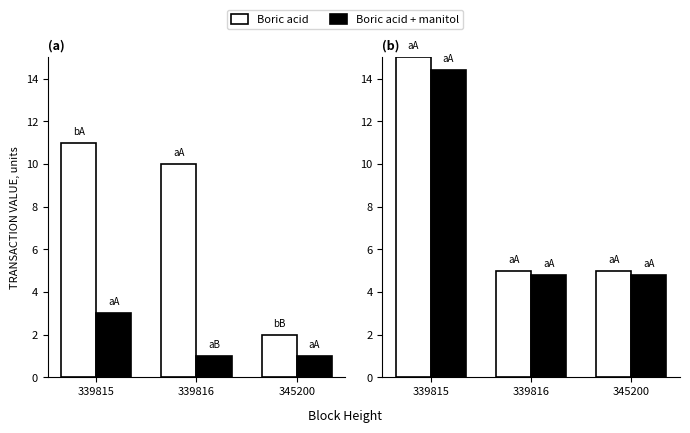

Which series has the widest spread of values?

Amount (Boric acid)